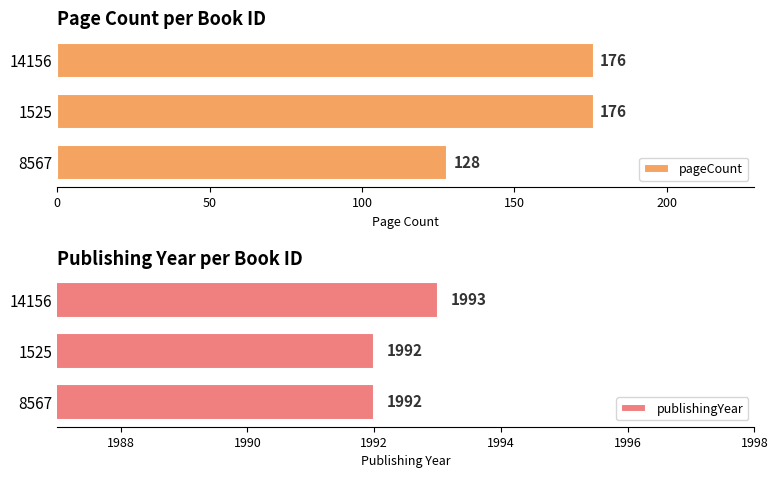

Reading left to right, extract all data points from this chart.

pageCount: 128	176	176
publishingYear: 1992	1992	1993